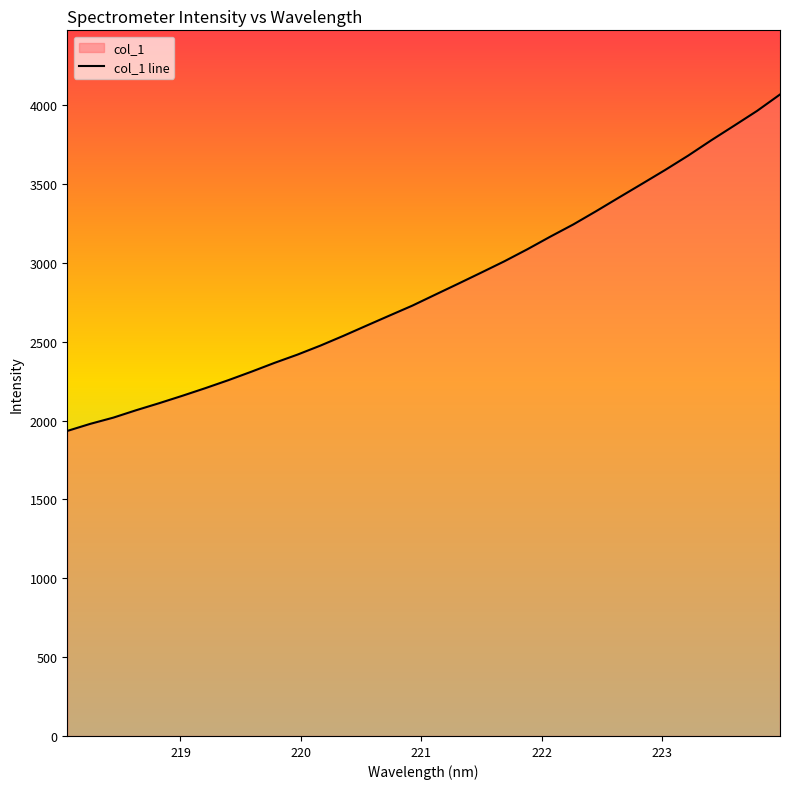

What is the smallest value displayed?

1934.2